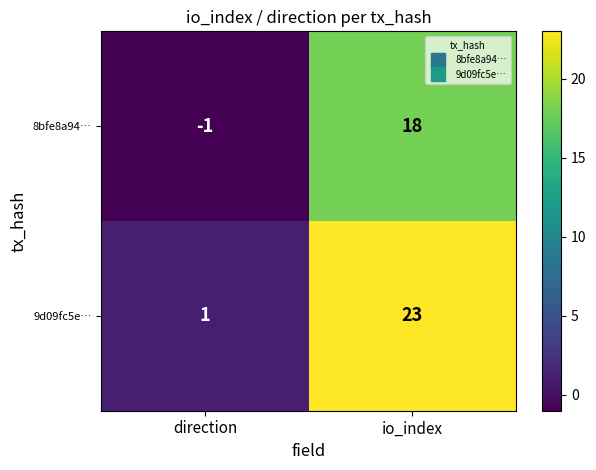

At which label is 8bfe8a94… closest to 8?

direction